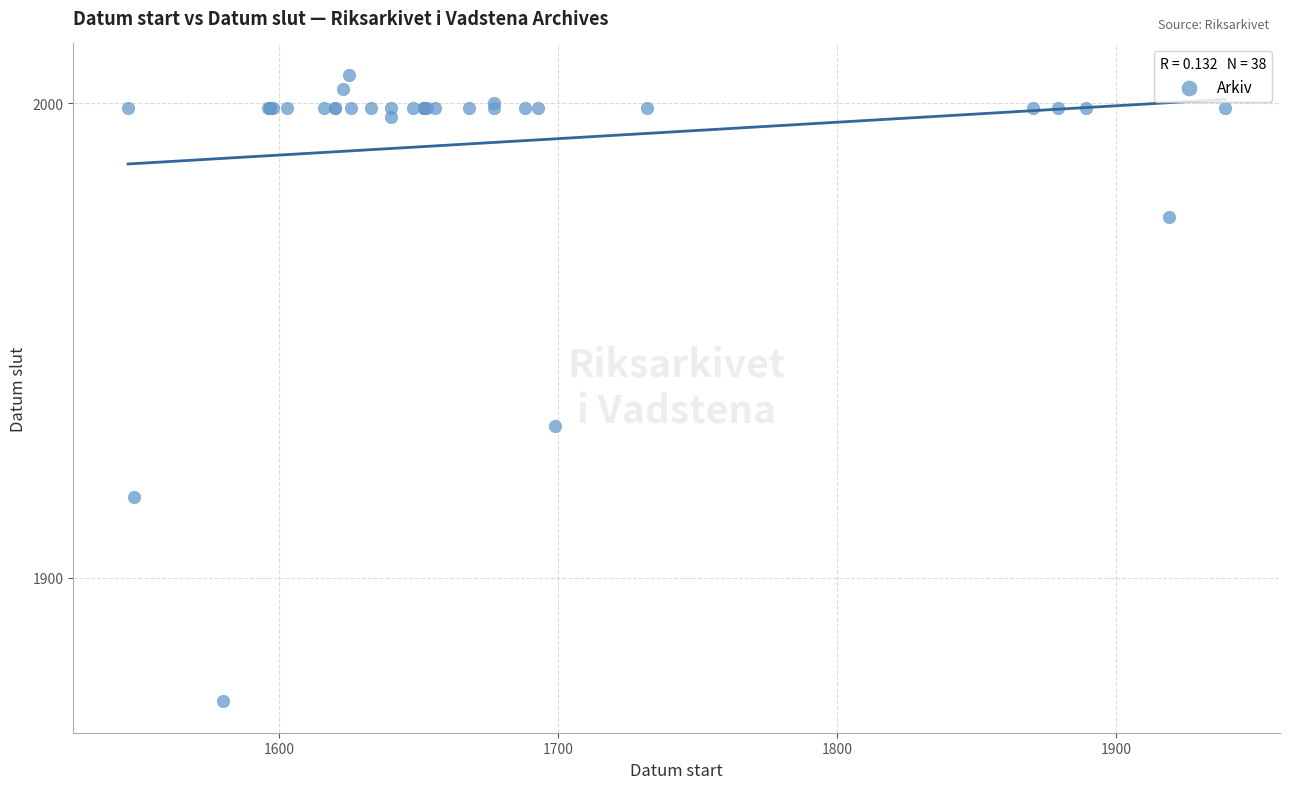

What Y value in the scatter plot is closest to 1940?

1932